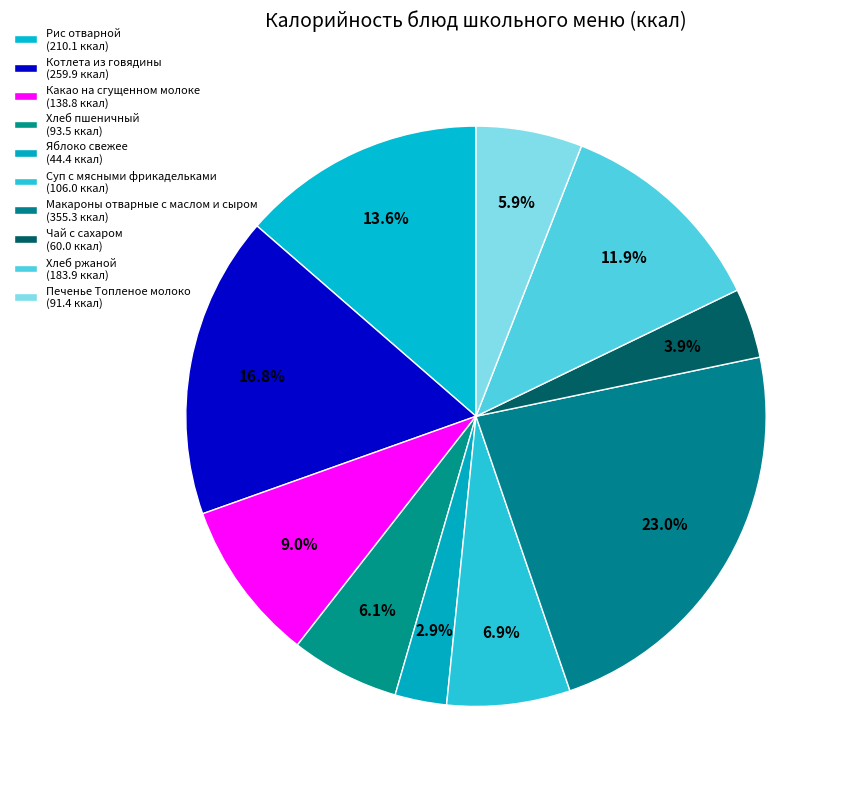

How many segments does this pie chart have?

10